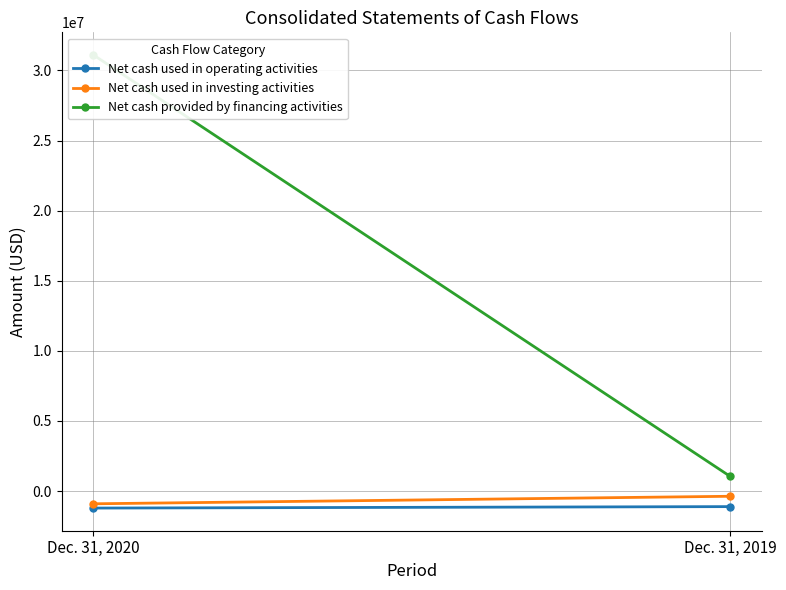

How many categories are shown in the chart?

2